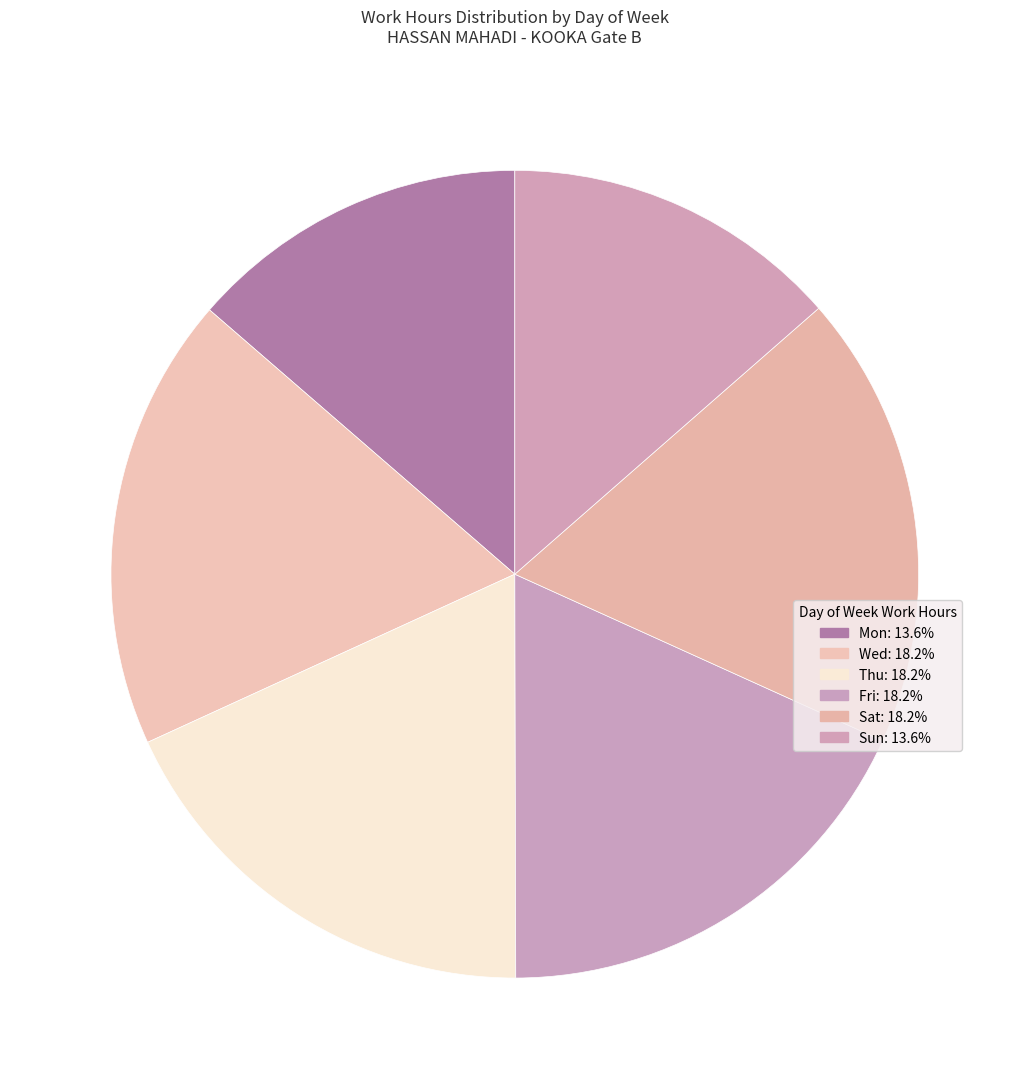

How many slices are in this pie chart?

6